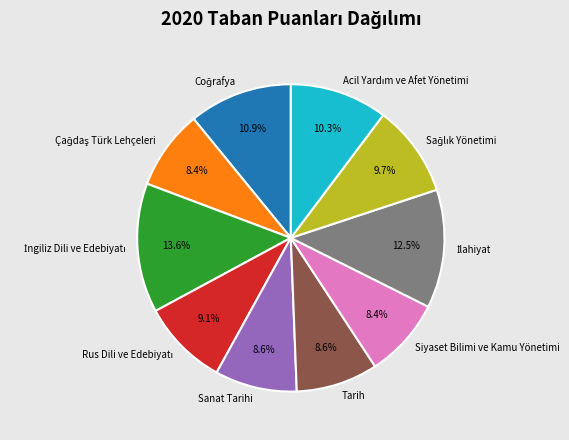

Does Sanat Tarihi represent more than half of the total?

No